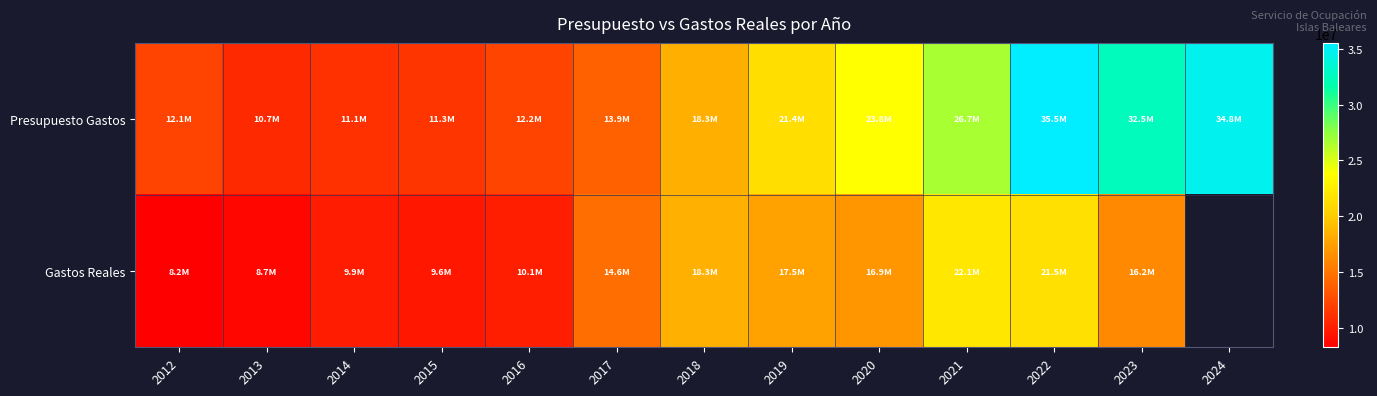

At which label does Gastos Reales reach its peak?

2021